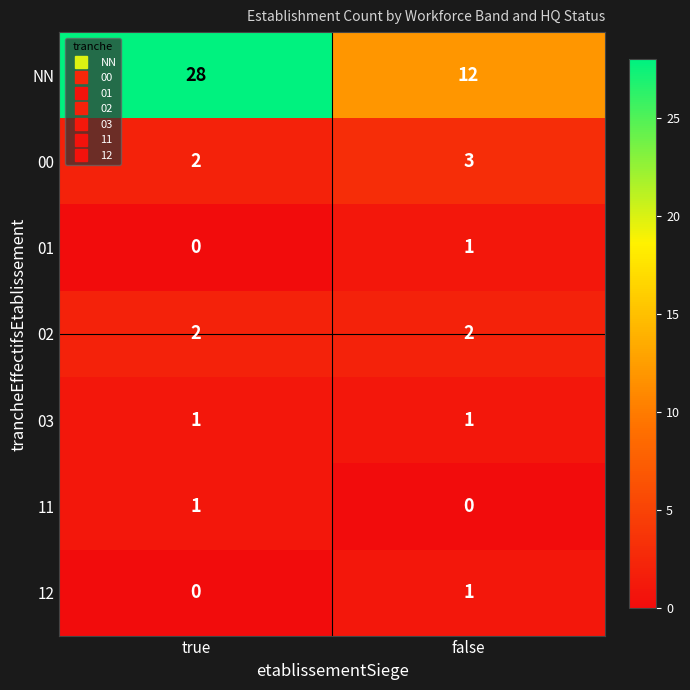

True or false: 12 has a value of 1 at false.

True